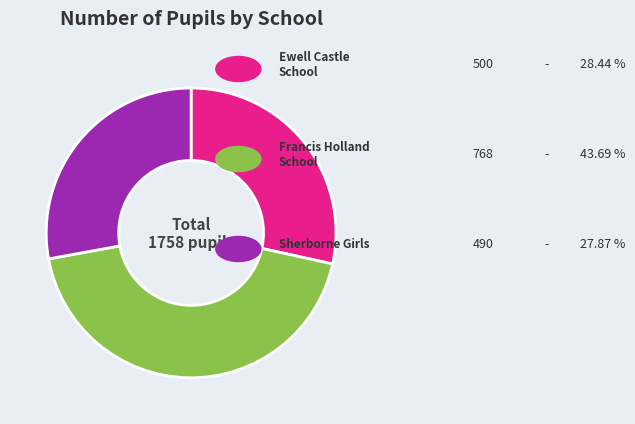

How many slices are in this pie chart?

3